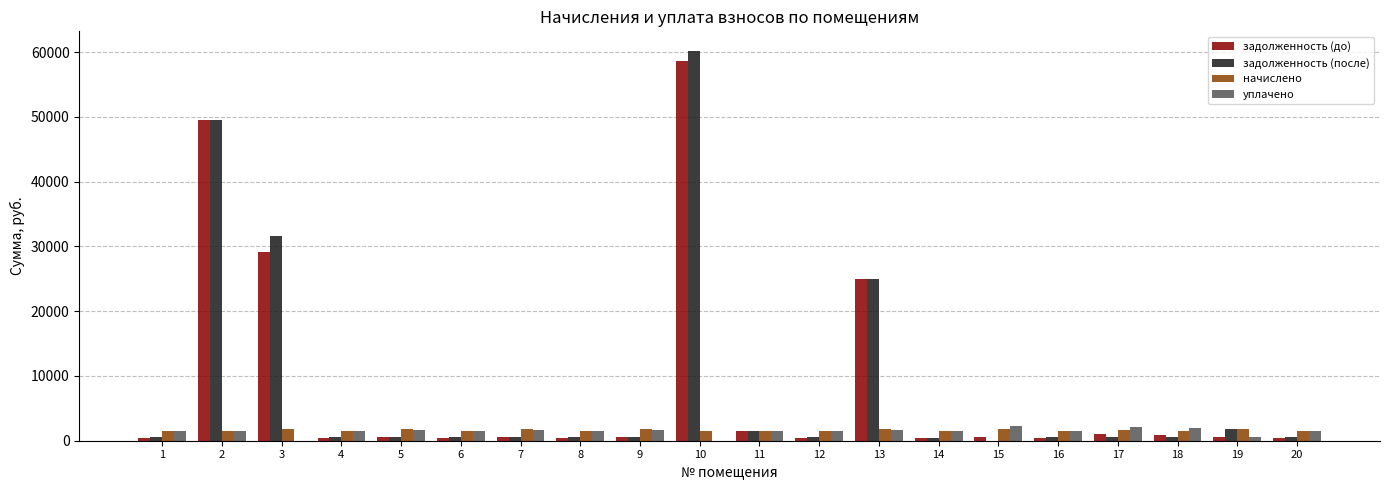

How many groups of bars are there?

20